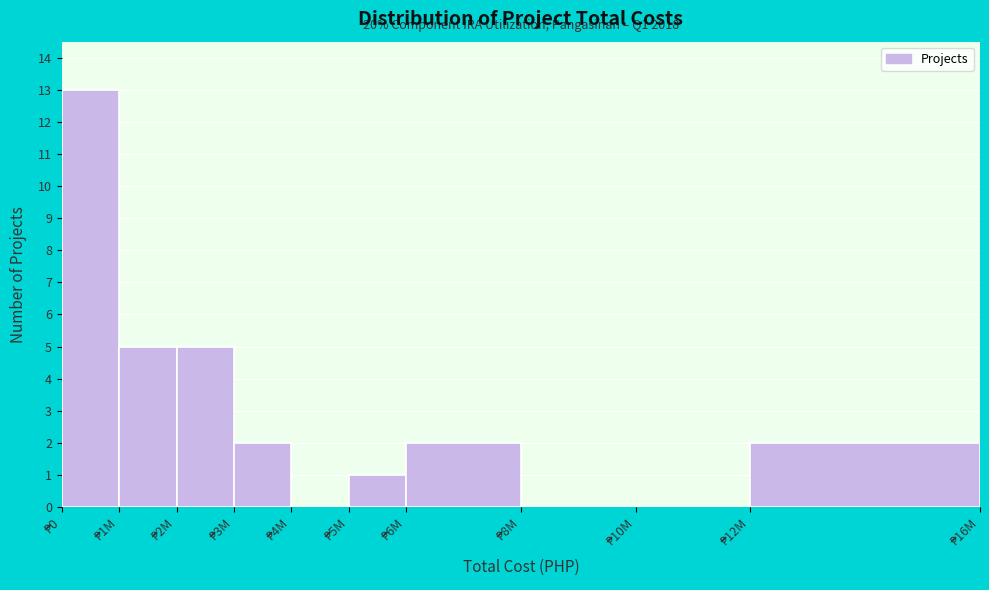

What is the greatest value displayed?

13